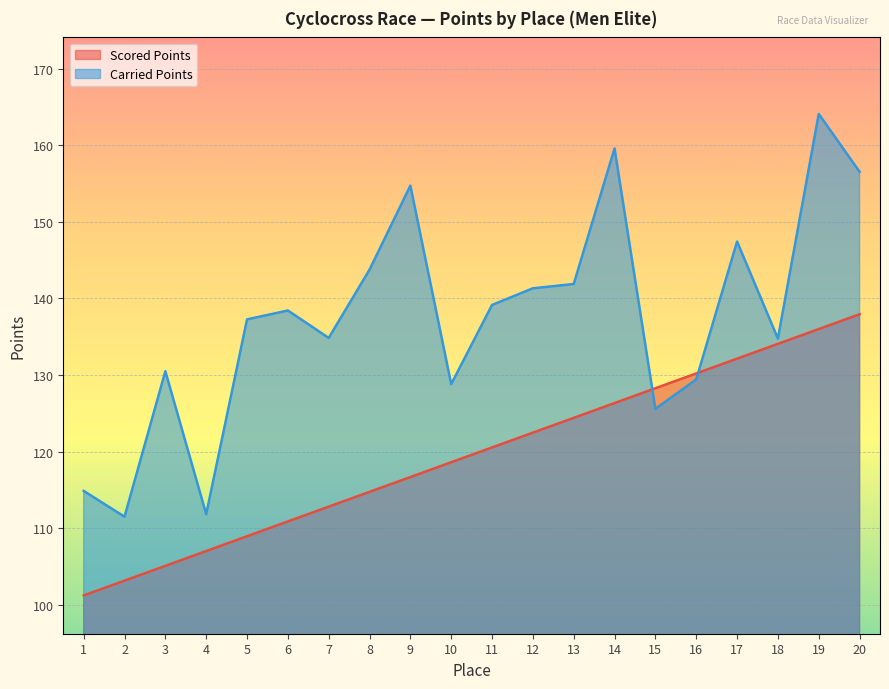

What is the spread (max minus min) of values at 20?

18.6